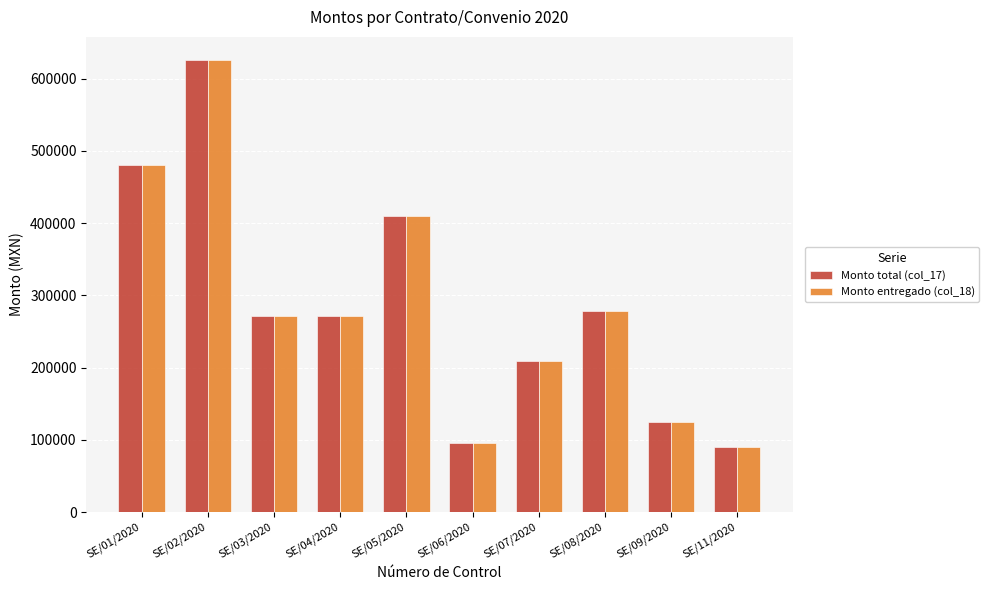

How many distinct data groups are displayed?

2